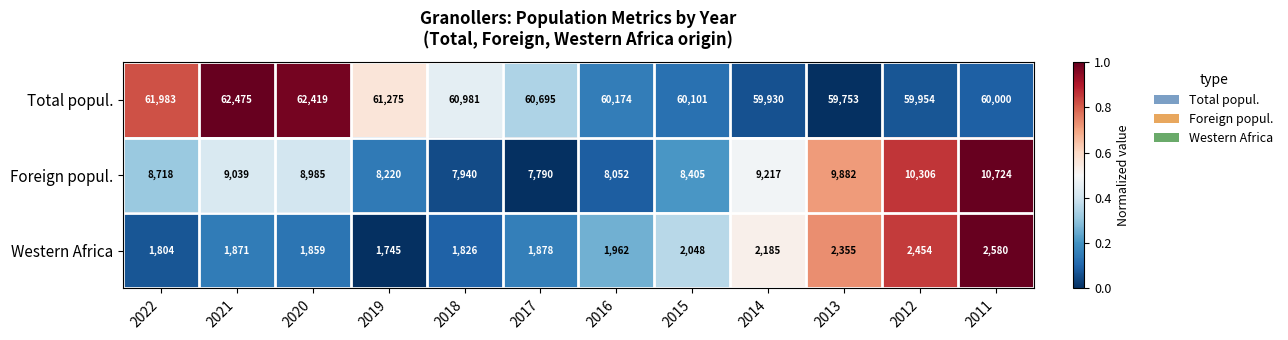

The value of Total popul. at 2019 is 61275. True or false?

True